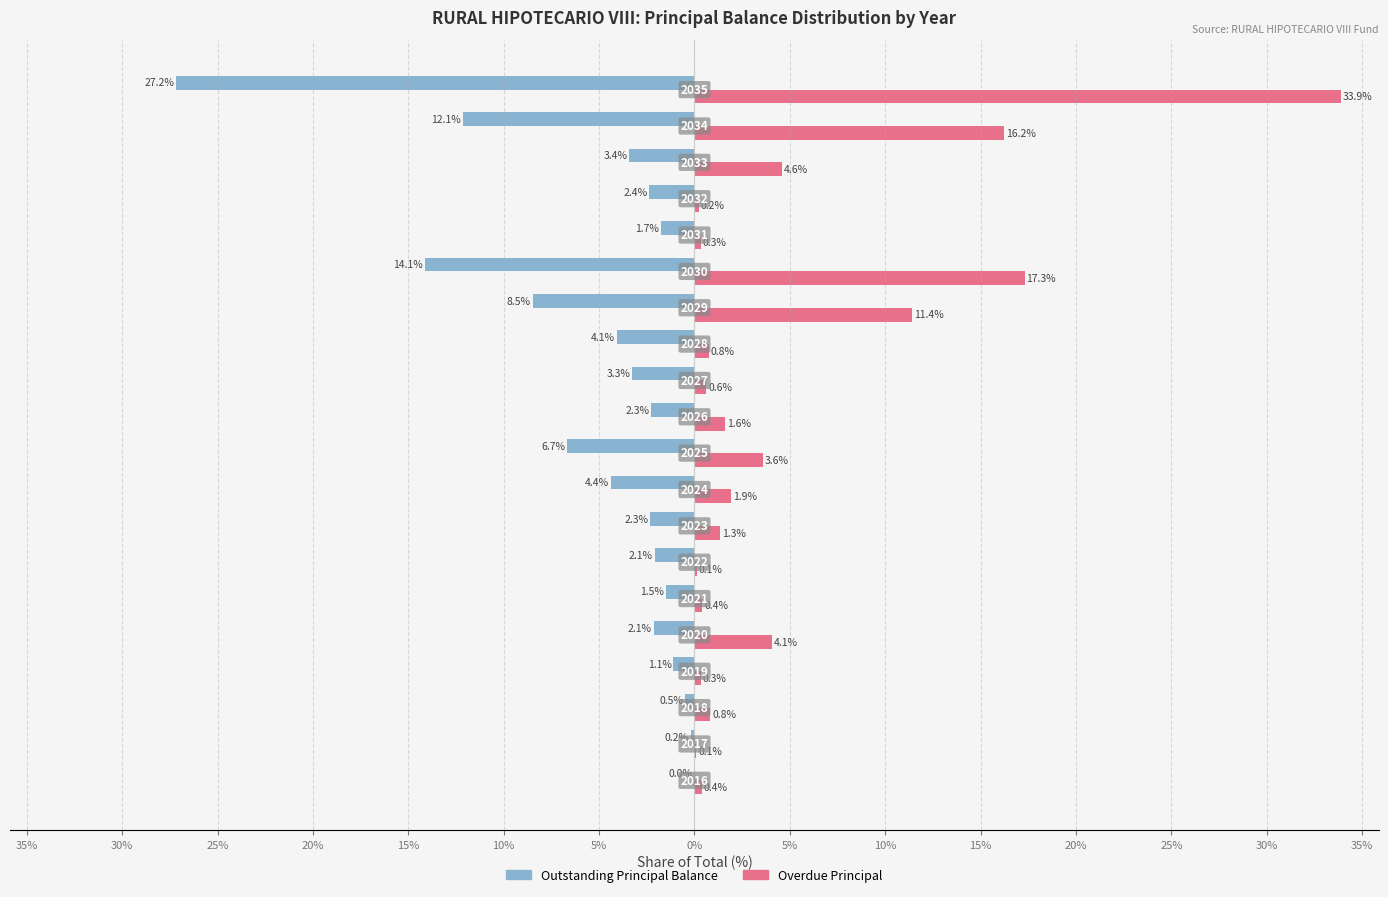

What are all the series names shown in the legend?

Outstanding Principal Balance, Overdue Principal